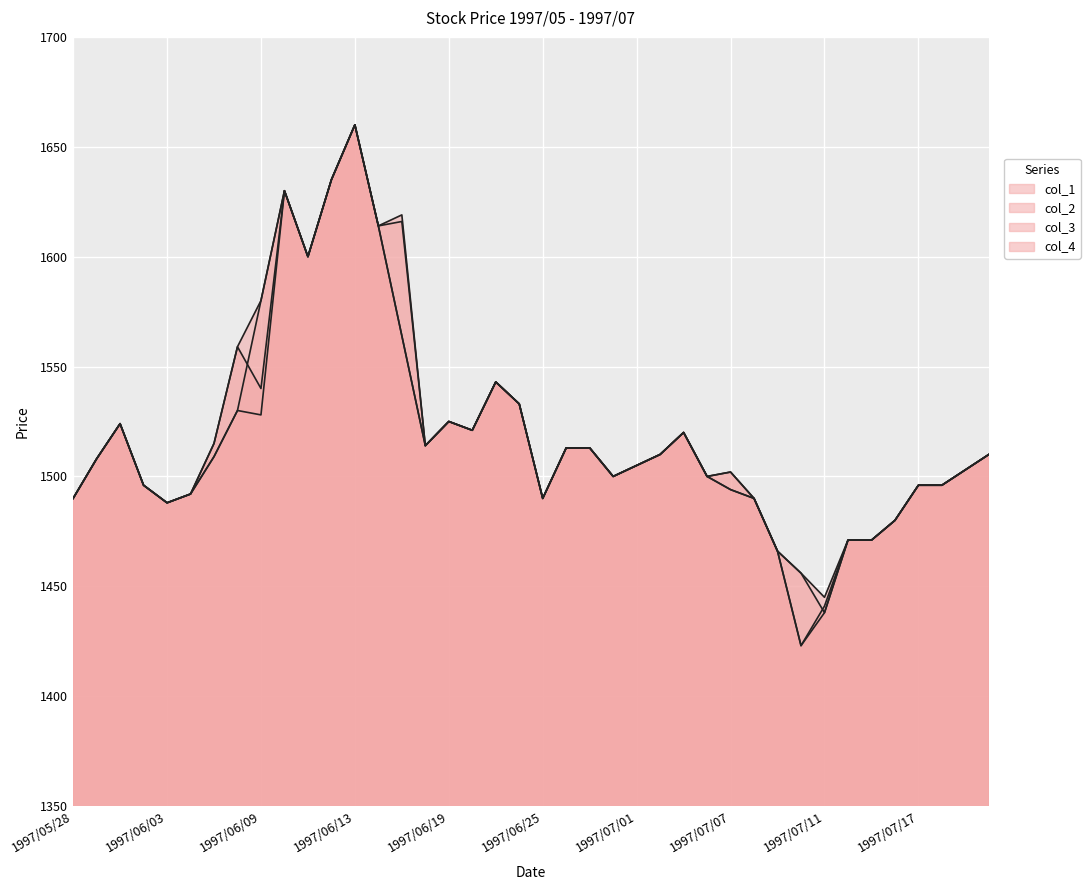

Which label corresponds to the largest value in the chart?

1997/06/13